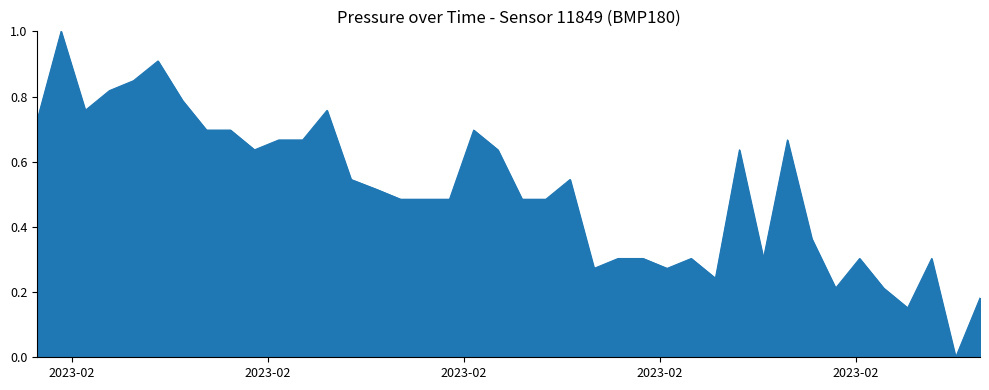

At which category does the data reach its first local peak?

2023-02-28T00:03:53